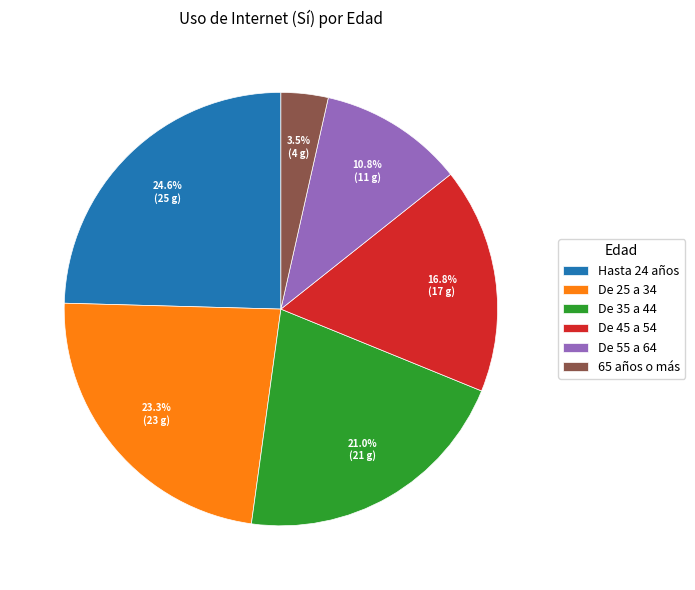

To the nearest percent, what is the average slice percentage?

17%